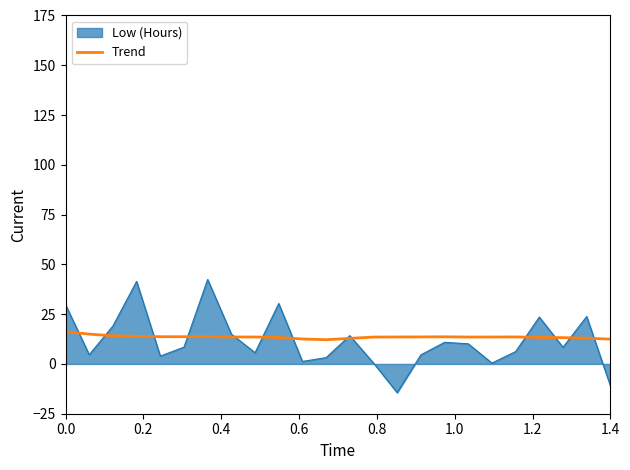

Which series has the largest range (max minus min)?

Low (Hours)